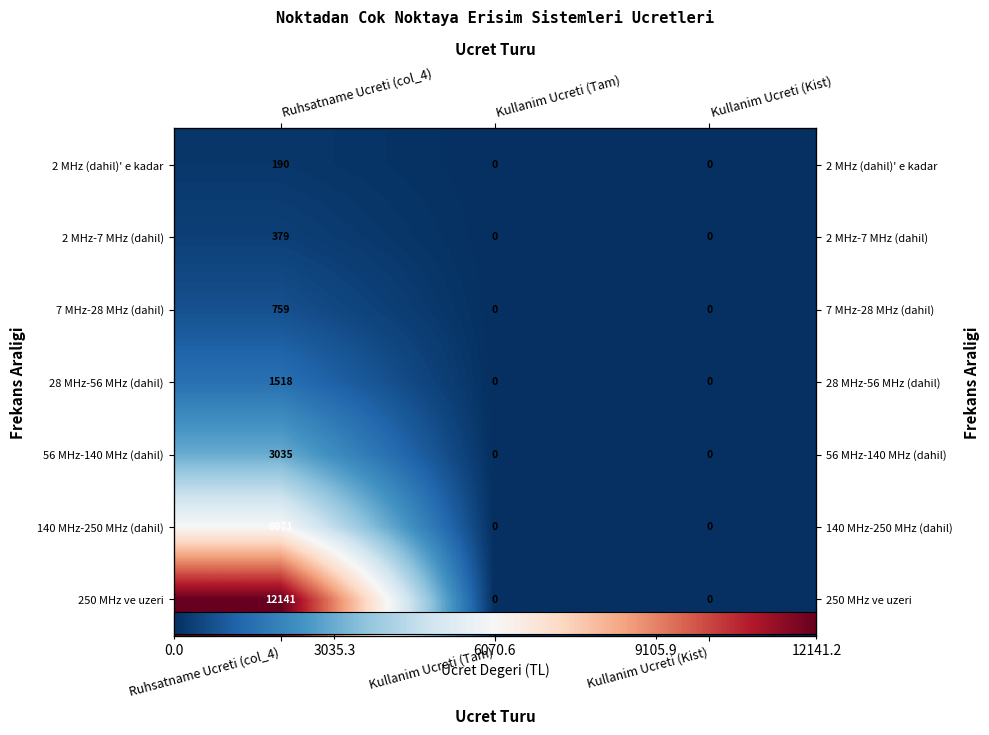

Is it true that 2 MHz (dahil)' e kadar equals 189.7 at Ruhsatname Ucreti (col_4)?

True